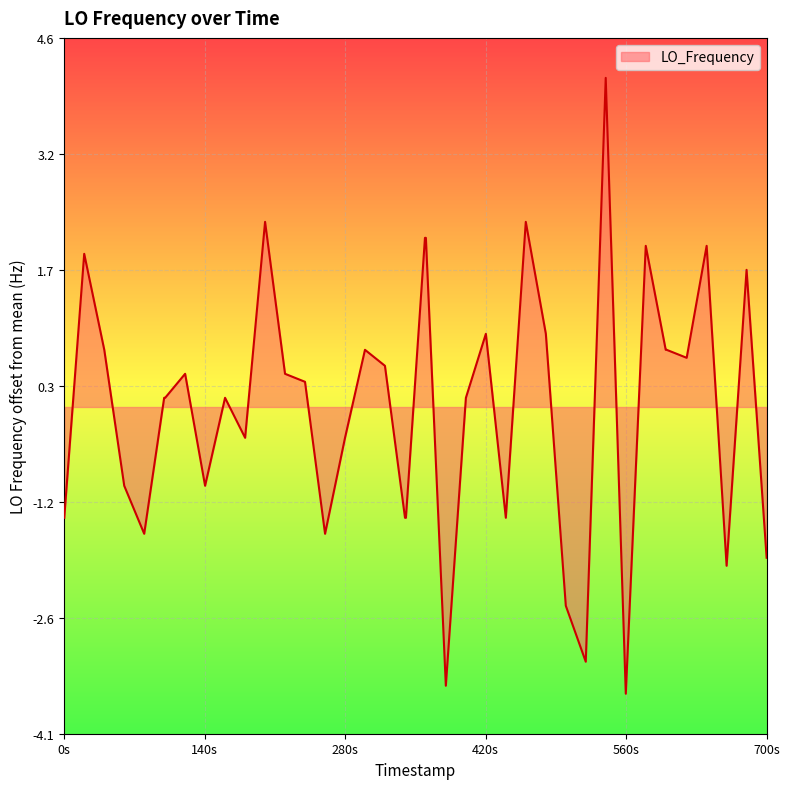

What is the smallest value displayed?

-3.6